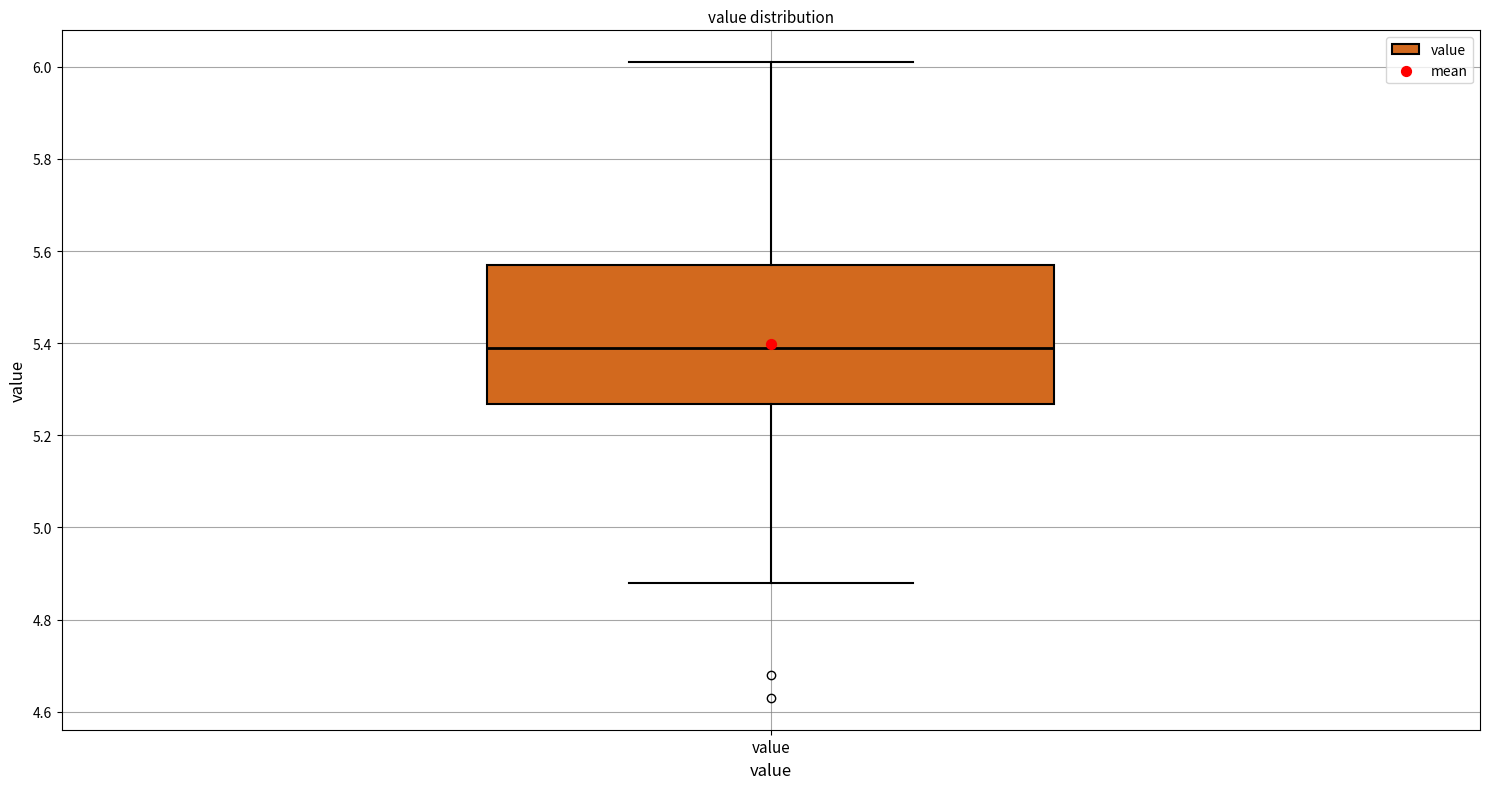

Transcribe this box plot: give where the median line is, the range the box spans, and where the two whiskers end, as read against the y-axis. The values are not printed on the chart, so give them approximately, as read against the axis.

median 5.40, box 5.26 to 5.58, whiskers 4.88 to 6.02